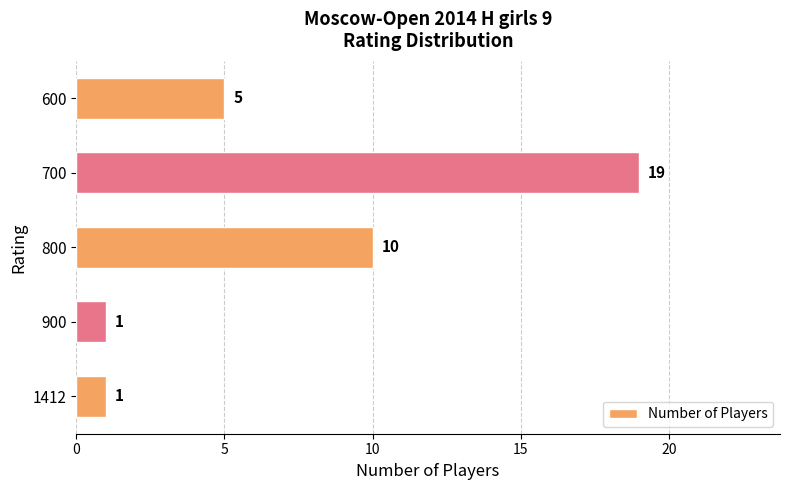

Reading top to bottom, what are all the values shown in this chart?

600=5	700=19	800=10	900=1	1412=1